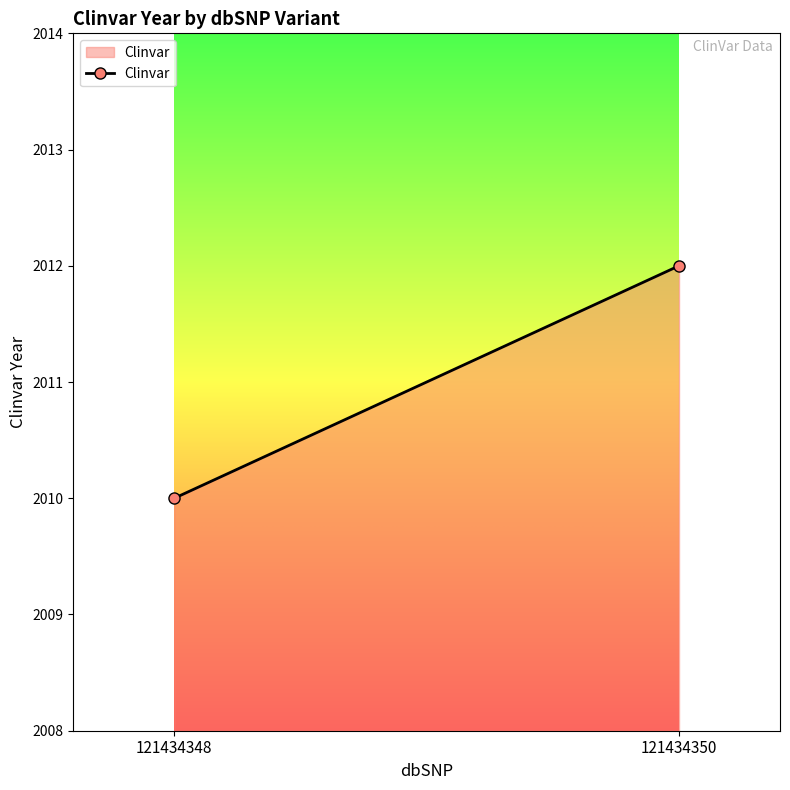

How many lines are shown in the chart?

1